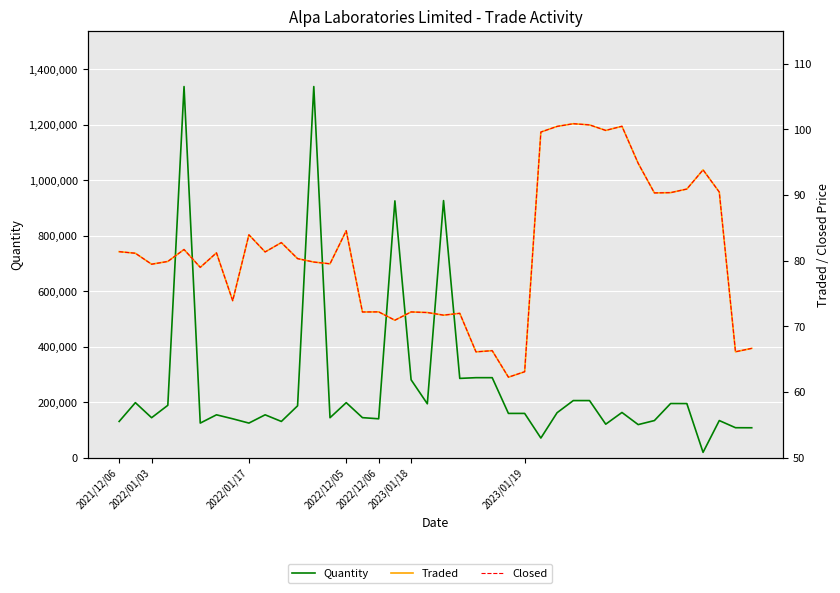

Which series has the largest total across all categories?

Quantity